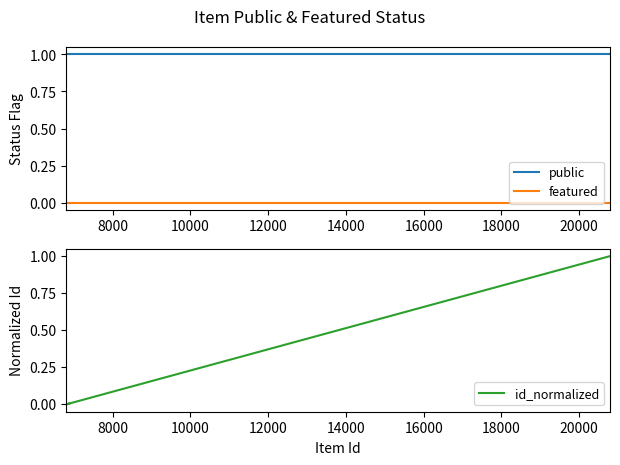

True or false: featured and public intersect in this chart.

False